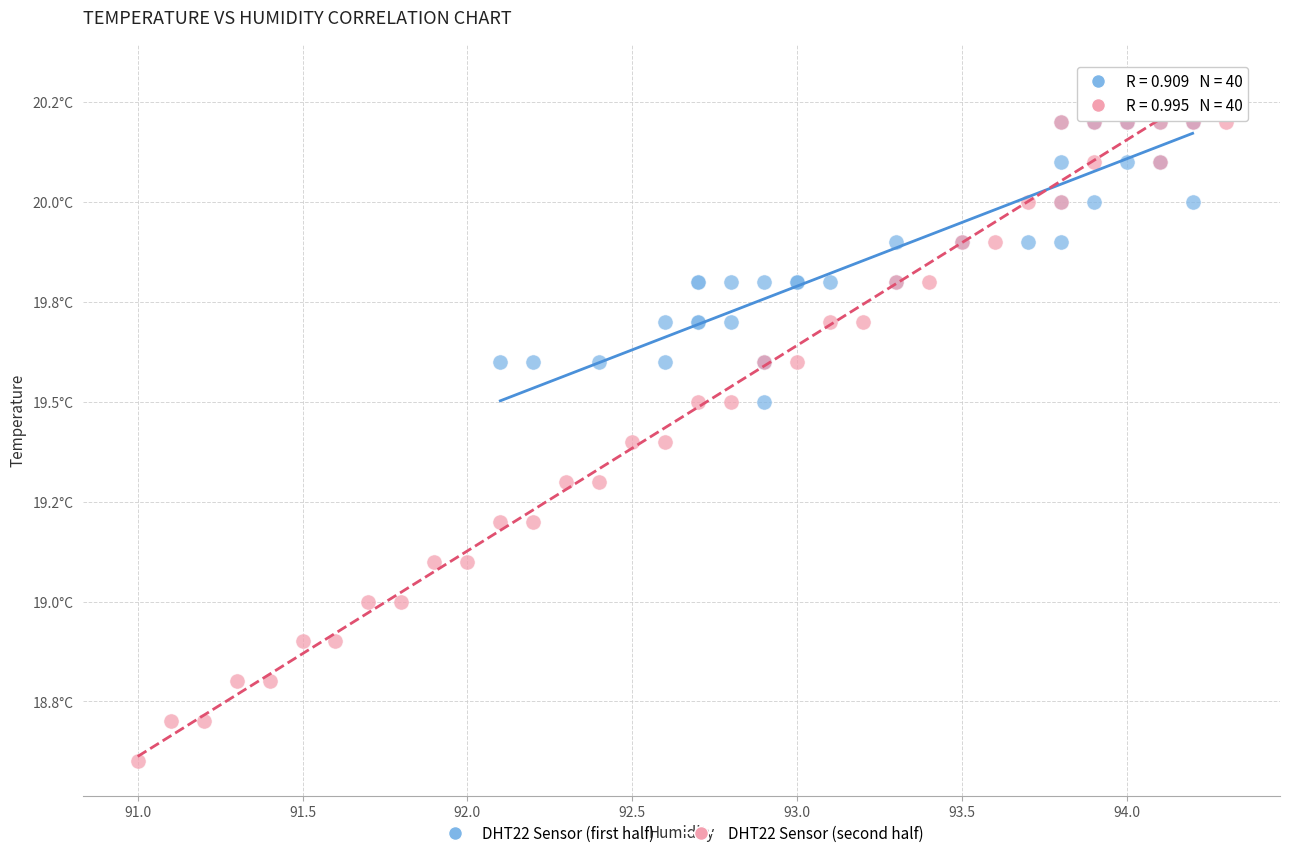

Which series reaches the minimum Y coordinate?

DHT22 Sensor (second half)